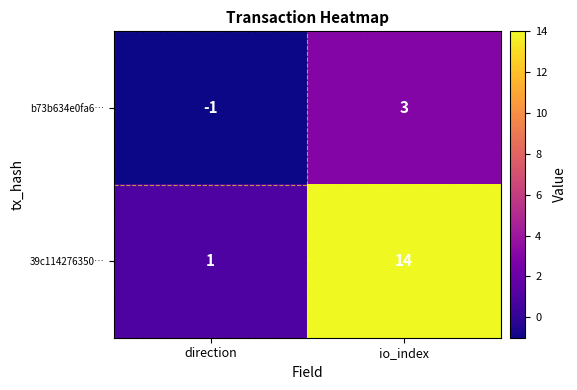

How many categories are shown in the chart?

2